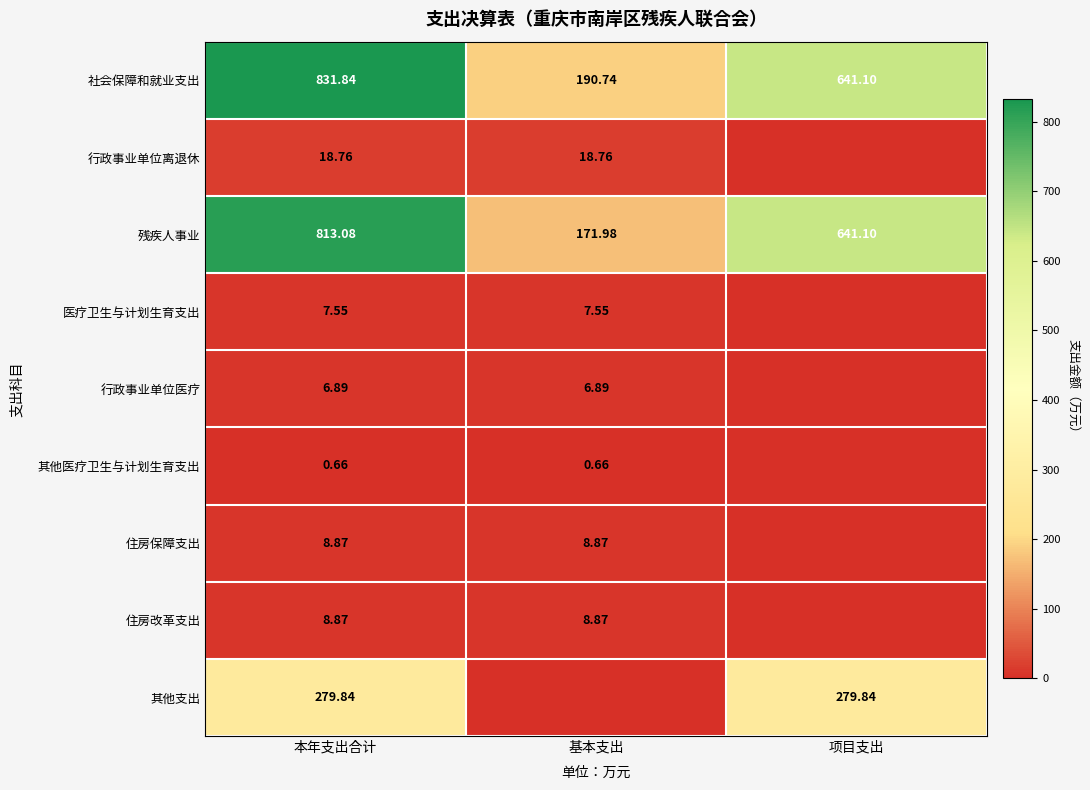

Rank the categories by 社会保障和就业支出 value from lowest to highest.

基本支出, 项目支出, 本年支出合计